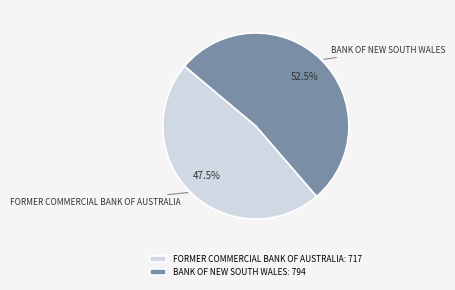

How many segments does this pie chart have?

2